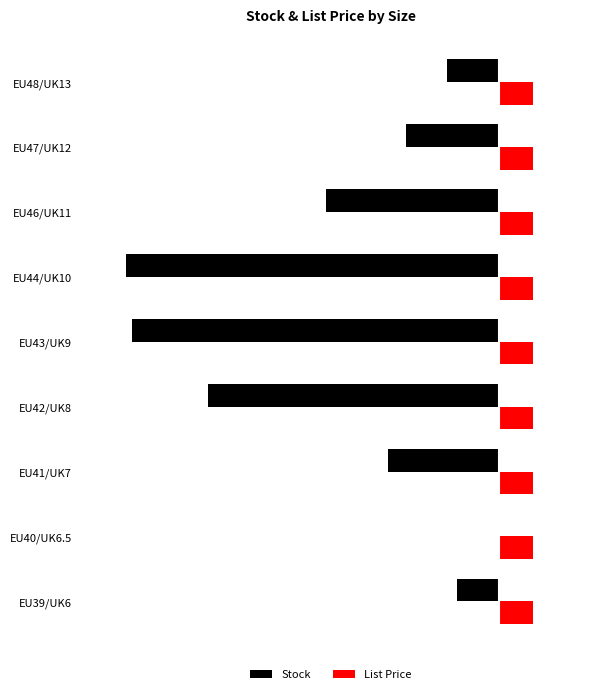

What are all the series names shown in the legend?

Stock, List Price